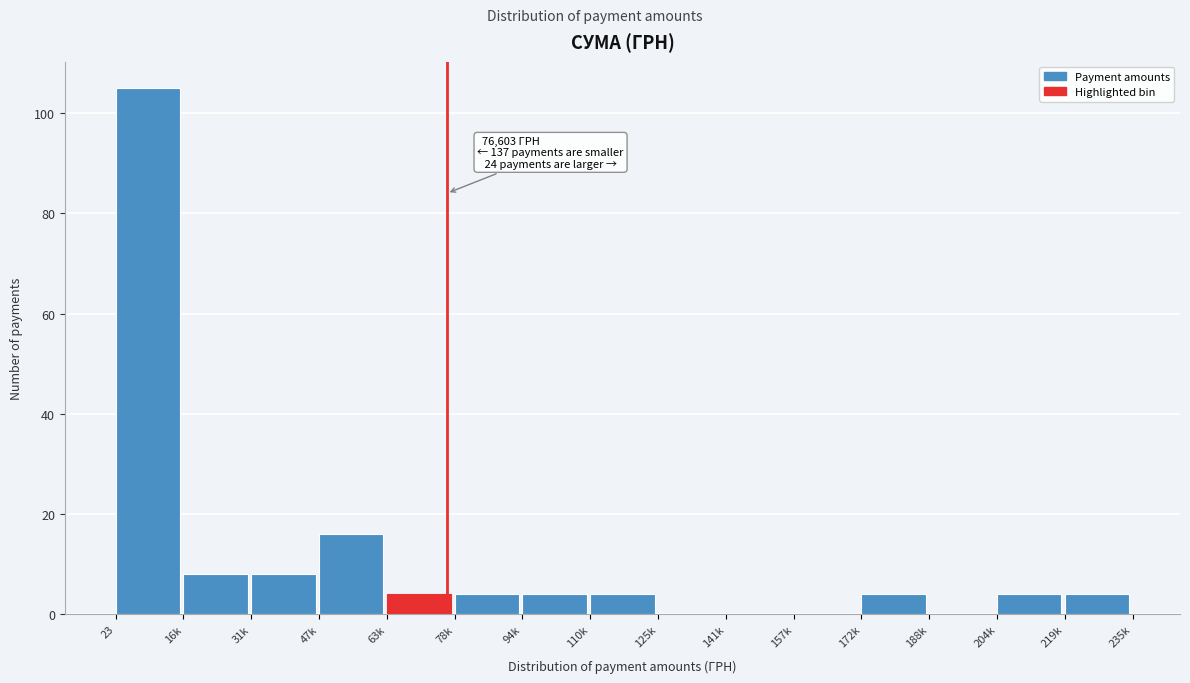

Reading left to right, extract all data points from this chart.

23=105	16k=8	31k=8	47k=16	63k=4	78k=4	94k=4	110k=4	125k=0	141k=0	157k=0	172k=4	188k=0	204k=4	219k=4